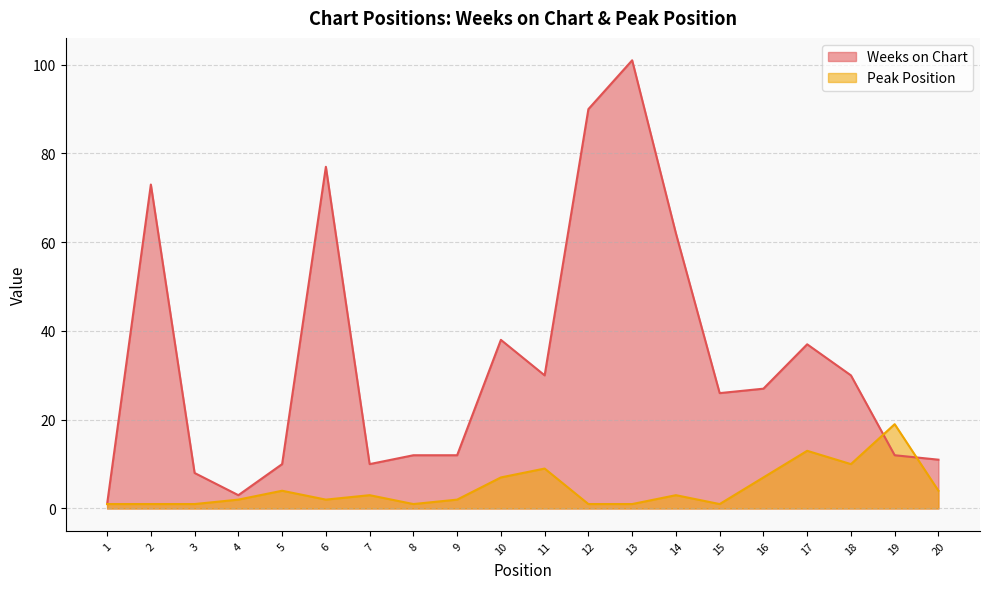

Reading left to right, what are all the values shown in this chart?

Weeks on Chart: 1	73	8	3	10	77	10	12	12	38	30	90	101	62	26	27	37	30	12	11
Peak Position: 1	1	1	2	4	2	3	1	2	7	9	1	1	3	1	7	13	10	19	4